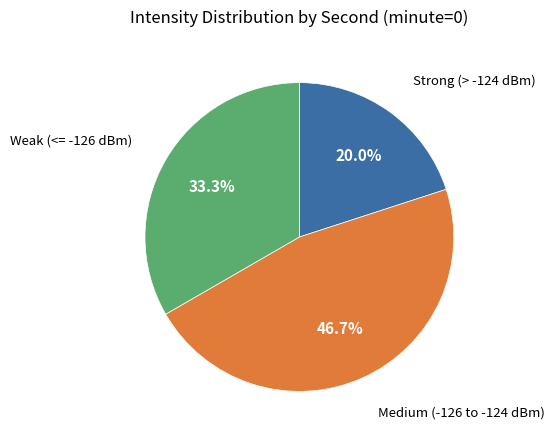

Is there a majority slice in this chart?

No